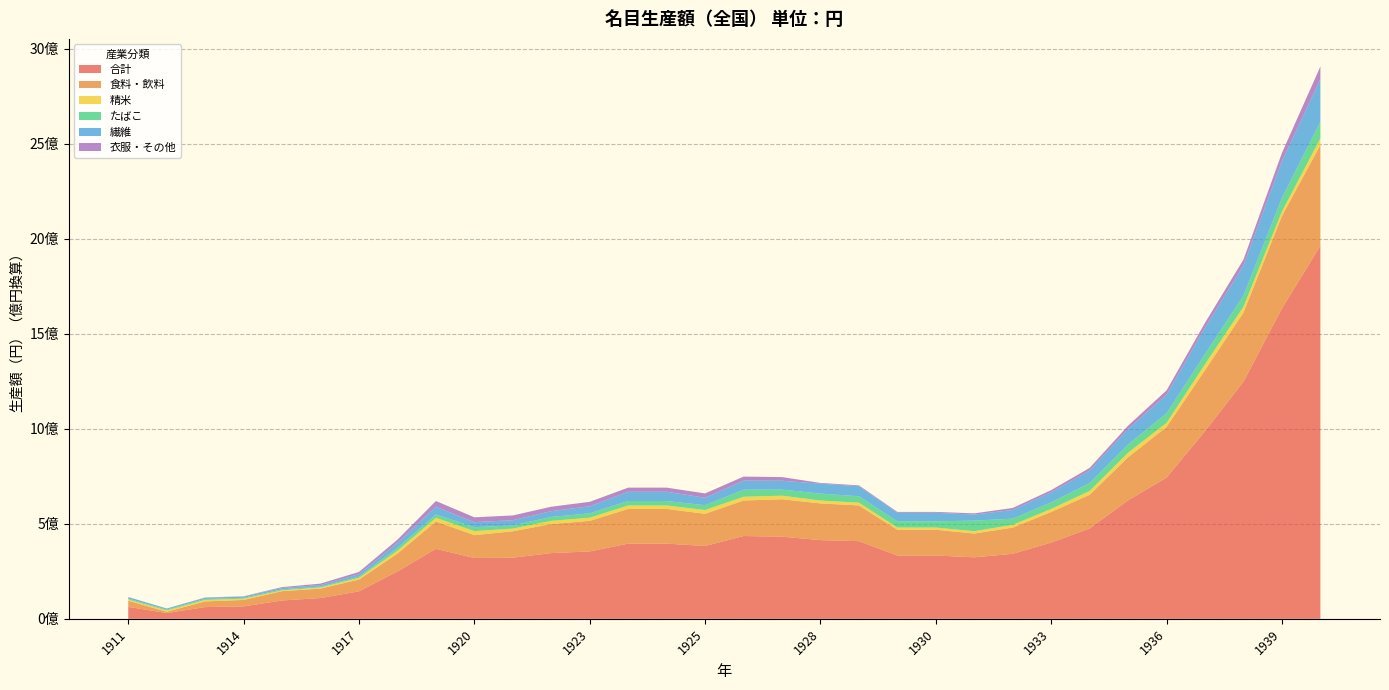

Reading left to right, transcribe all the data shown in this chart.

合計: 62614104	30528440	61714343	65272184	96466602	109371392	144738424	249123538	368280657	319995125	321649470	345777120	354541824	395486145	395486145	383194934	435561467	432344791	414051163	408516846	333108223	333108223	323437928	342052441	401207580	475524781	623535723	742988758	987520407	1247693786	1633103107	1963668828
食料・飲料: 32863127	6611027	29953442	34014973	48936253	49691769	61973369	93997889	143812866	120272918	138947932	152806962	160994198	182735073	182735073	169276437	186888419	196695160	193196570	188041176	135617239	135617239	125297345	138070539	161085589	177137671	226898443	266599788	320972423	363812234	486696872	529605984
精米: 5879261	6993245	7895606	6592123	4625428	6016705	8616172	15350565	19611521	21283388	14236758	17002163	16357557	18144031	18144031	20025397	19749294	18938868	15114416	14481687	11458271	11458271	12414491	14467468	16036428	19980827	23818531	21618038	31081100	30493613	23218914	34737404
たばこ: 4636604	4634704	5070824	4690573	5136771	4282463	6689949	14813532	17105217	20711113	16512082	20329070	23120350	23503002	23503002	25248385	37223041	31833235	36546688	33897681	32809396	32809396	55527413	32451926	34277313	41790745	43180537	50094160	53270691	59009884	71791141	87819584
繊維: 8182091	5584323	6656099	6690833	7117681	8679513	12895843	26047331	40747052	26631247	27405992	30808027	37221771	48728154	48728154	39171800	47620053	46666517	52137542	53076886	45163356	45163356	31861831	46003311	53730533	65753557	81476460	97988585	139909341	158694562	193028349	223181398
衣服・その他: 440798	0	1037540	1199456	4685295	7274040	11764947	17128606	30325897	25229719	25245737	23070222	23384070	21632569	21632569	22875411	21239245	19253243	3876851	4103271	4298445	4298445	6424926	10232060	10956461	13728058	17502662	22687681	24832012	30502282	43615858	67023409